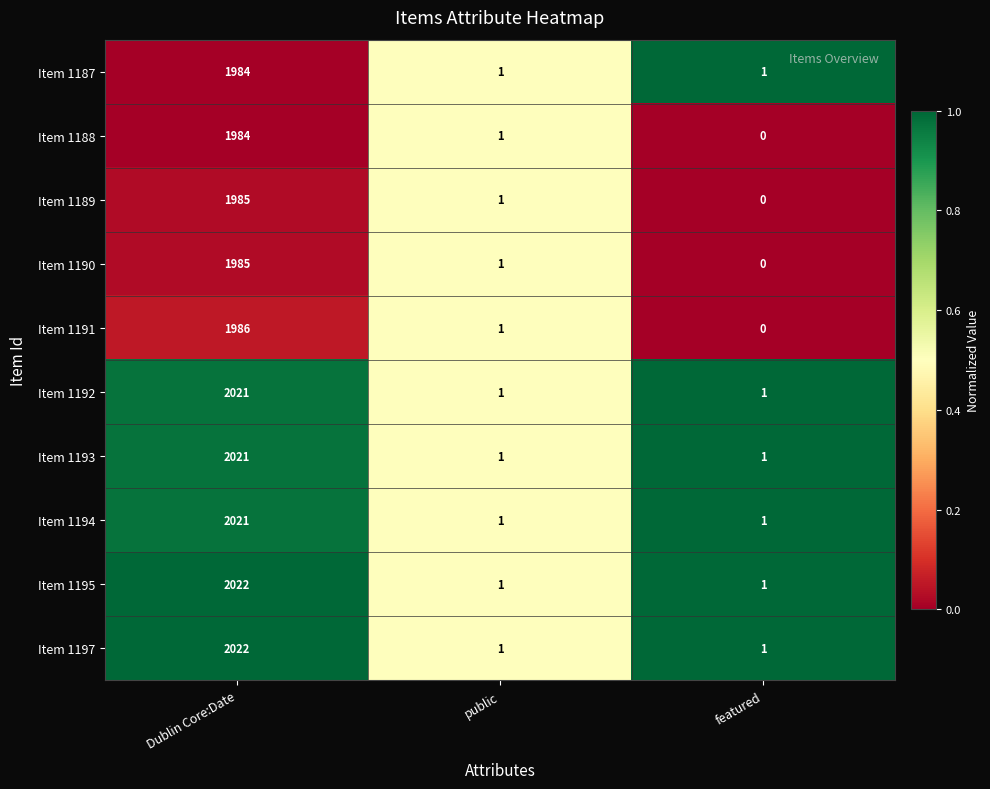

What is the spread (max minus min) of values at Dublin Core:Date?

38